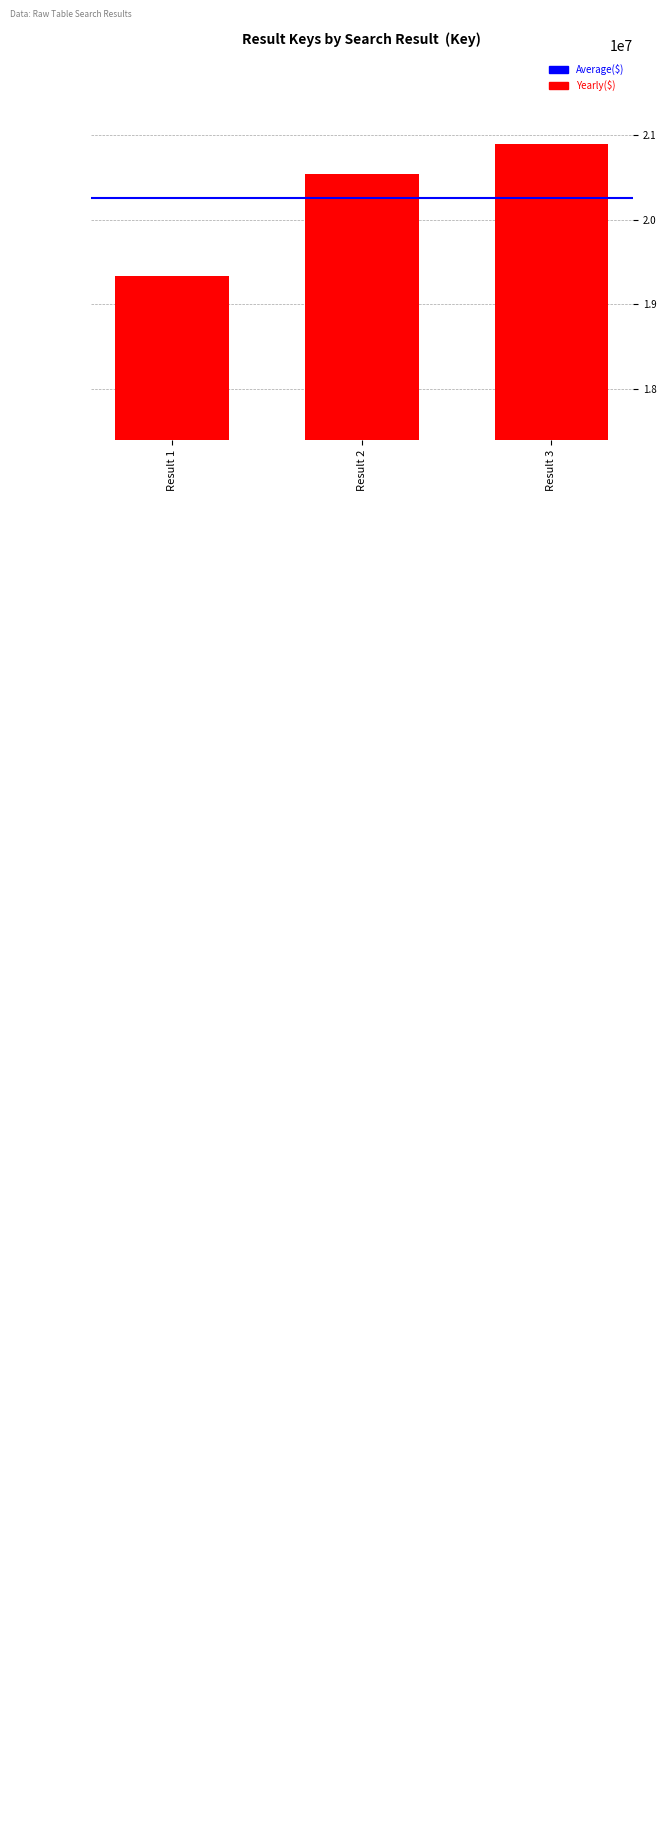

Reading left to right, list all the values displayed in this chart.

Result 1=19336816	Result 2=20539217	Result 3=20894568